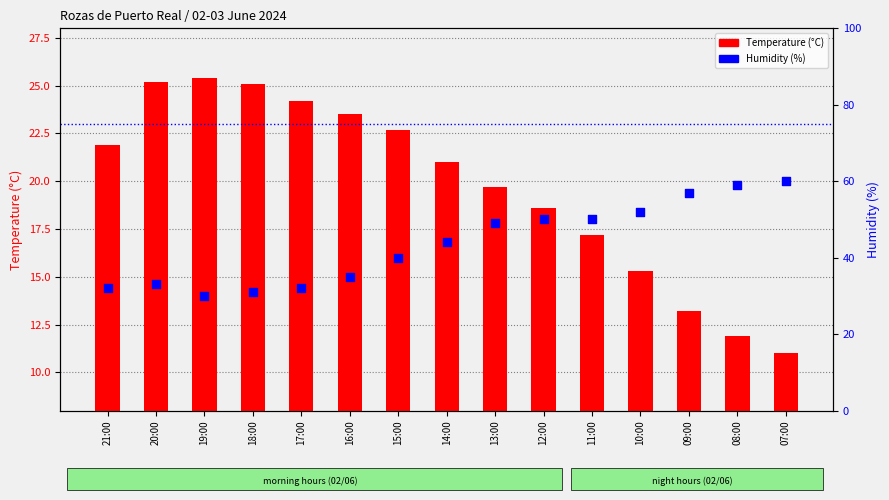

Which series has the widest spread of Y values?

Humidity (%)